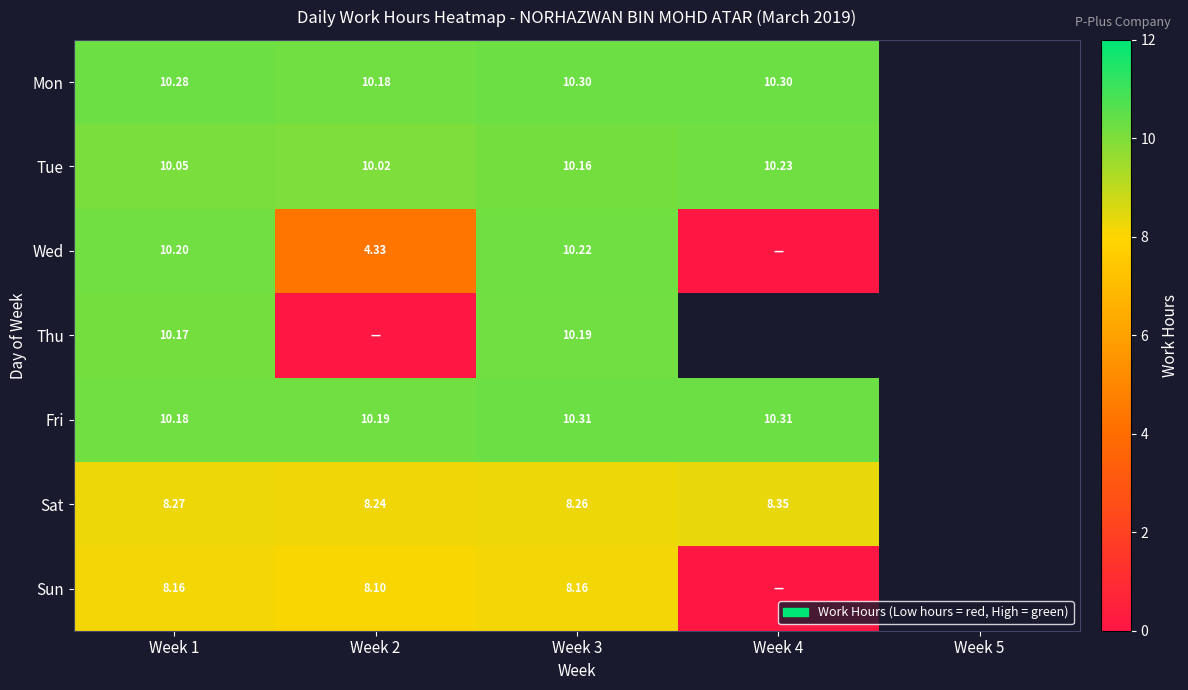

Between Week 1 and Week 3, which series saw the biggest shift?

Fri